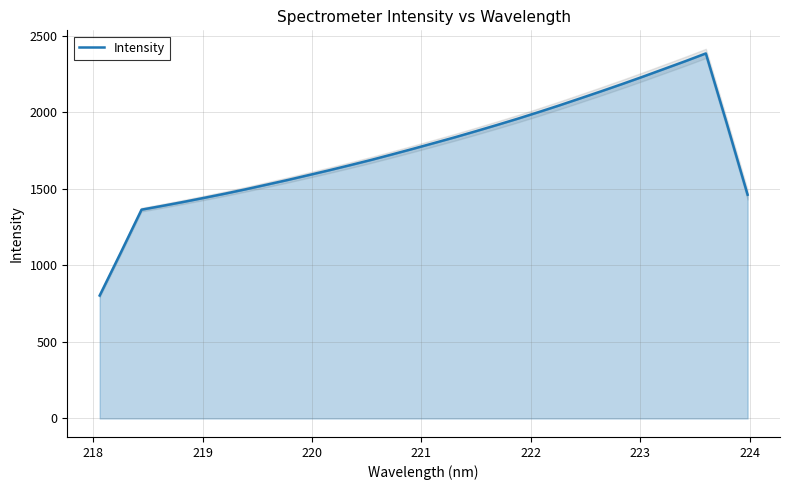

What is the smallest value displayed?

803.5